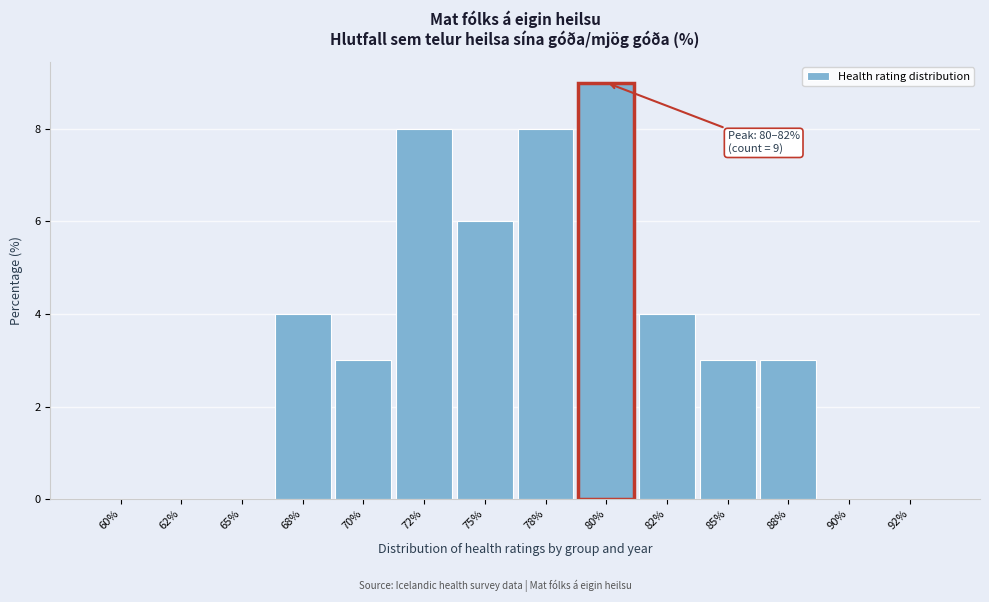

Reading right to left, what are all the values shown in this chart?

92%=0	90%=0	88%=3	85%=3	82%=4	80%=9	78%=8	75%=6	72%=8	70%=3	68%=4	65%=0	62%=0	60%=0